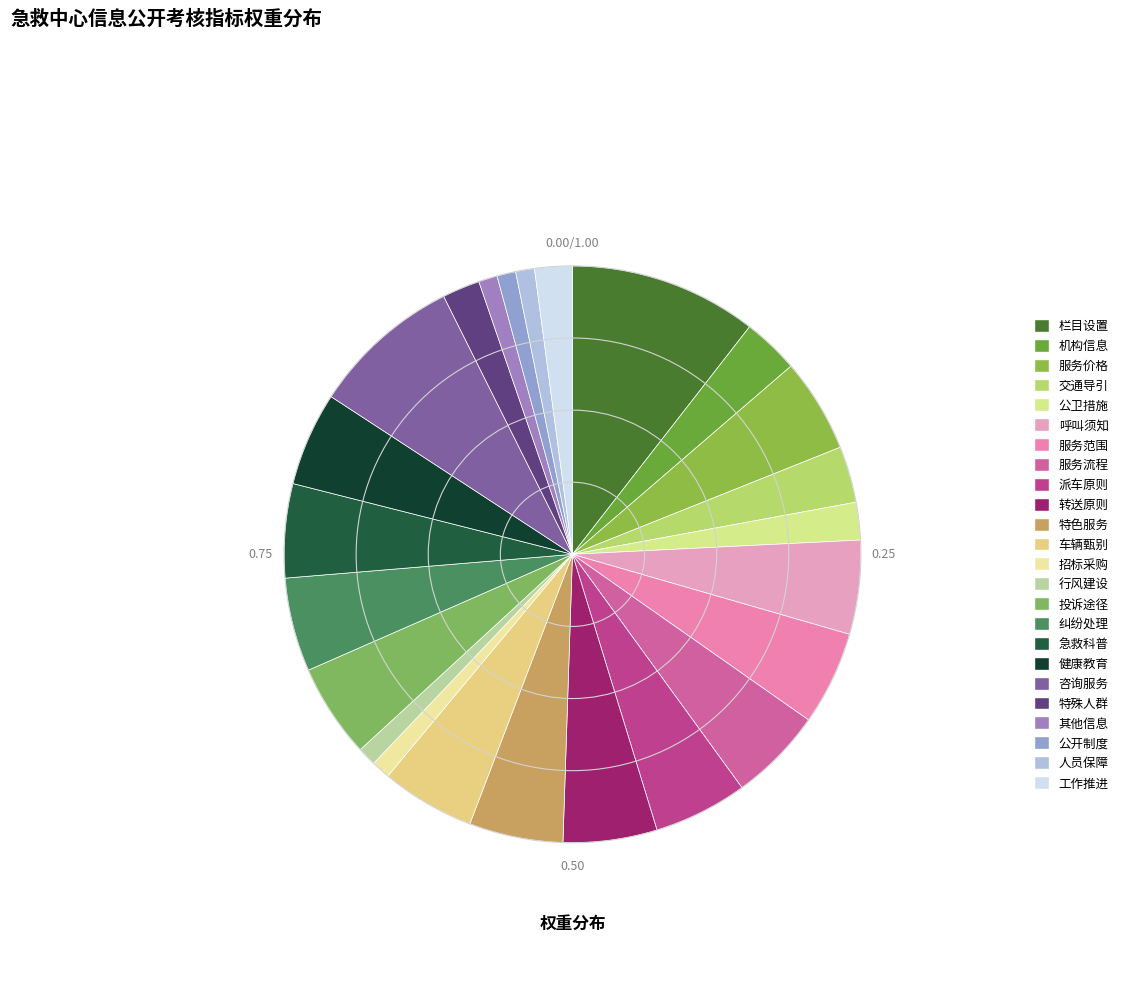

Does any single category account for the majority?

No